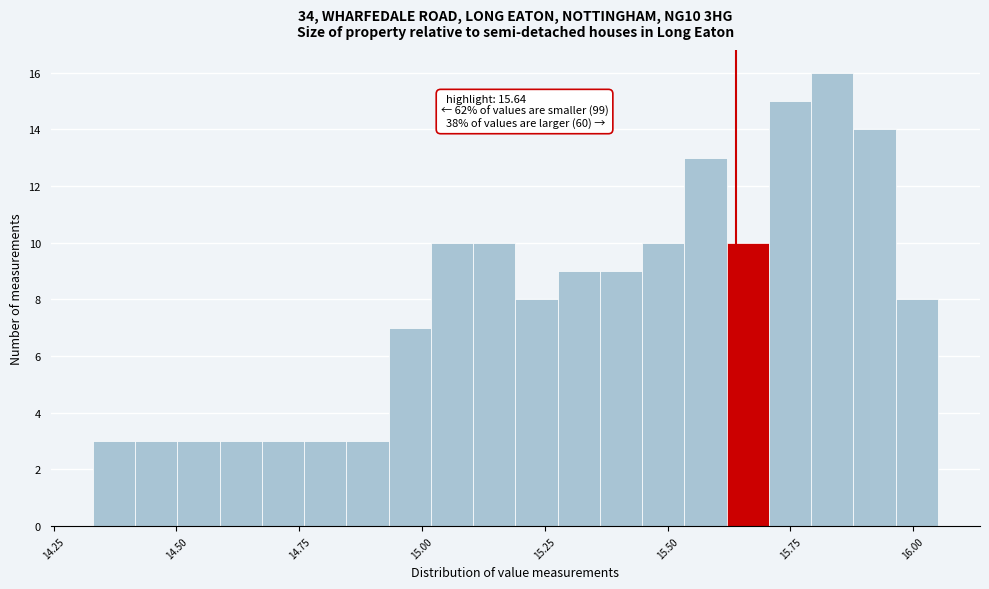

Around what value on the x-axis is the tallest bar? Give the approximate position of its centre, as read against the axis.

15.85